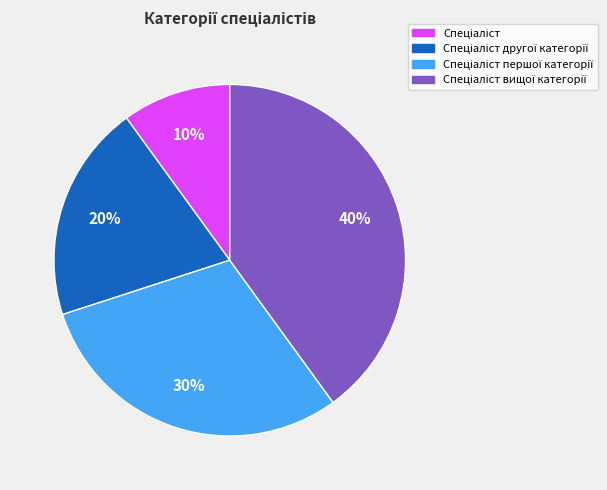

To the nearest percent, what is the difference between the largest and smallest slice percentages?

30%